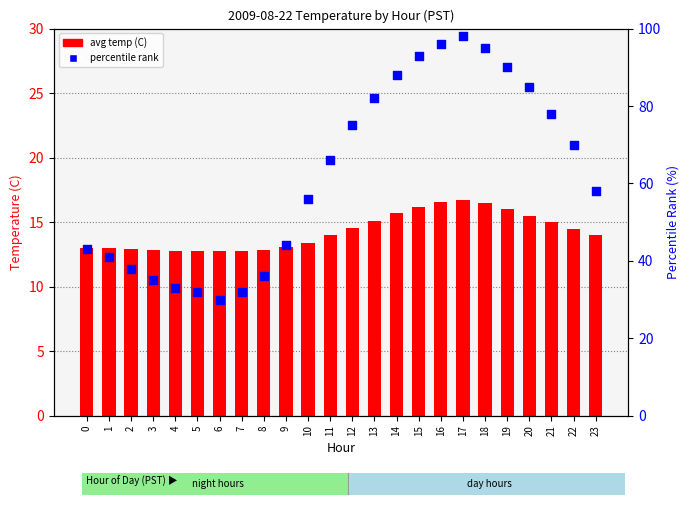

What is the total value across all series at 14?

103.7